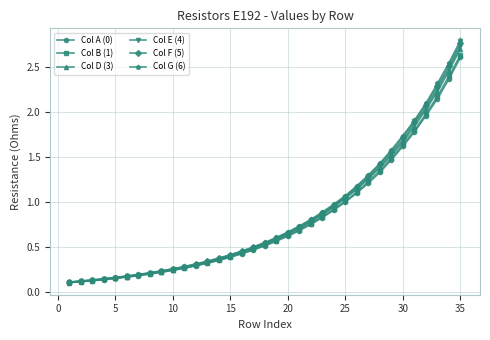

Which series has the widest spread of values?

Col G (6)